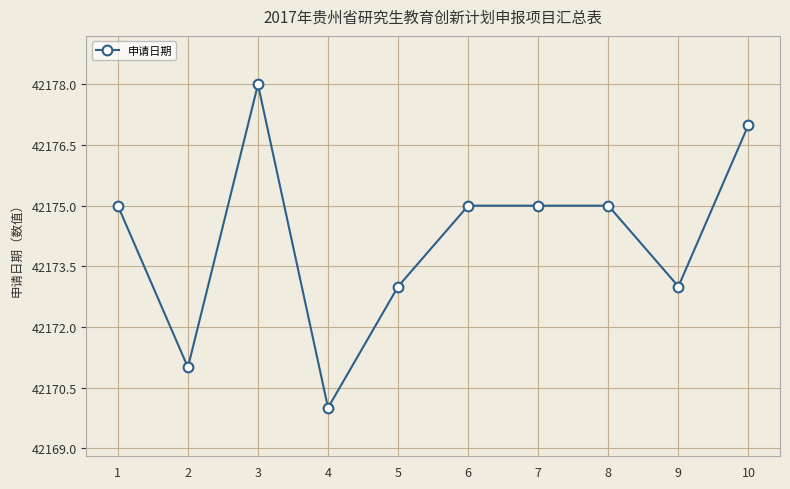

Reading left to right, what are all the values shown in this chart?

42175	42171	42178	42170	42173	42175	42175	42175	42173	42177